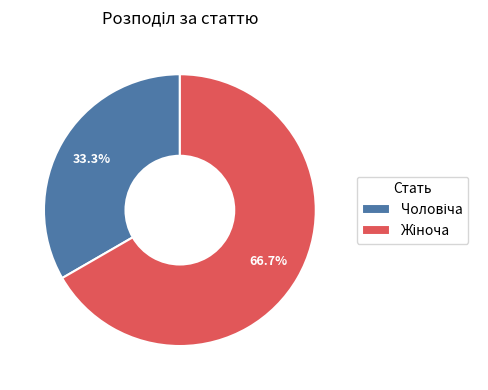

Is there any slice that represents more than half of the pie?

Yes